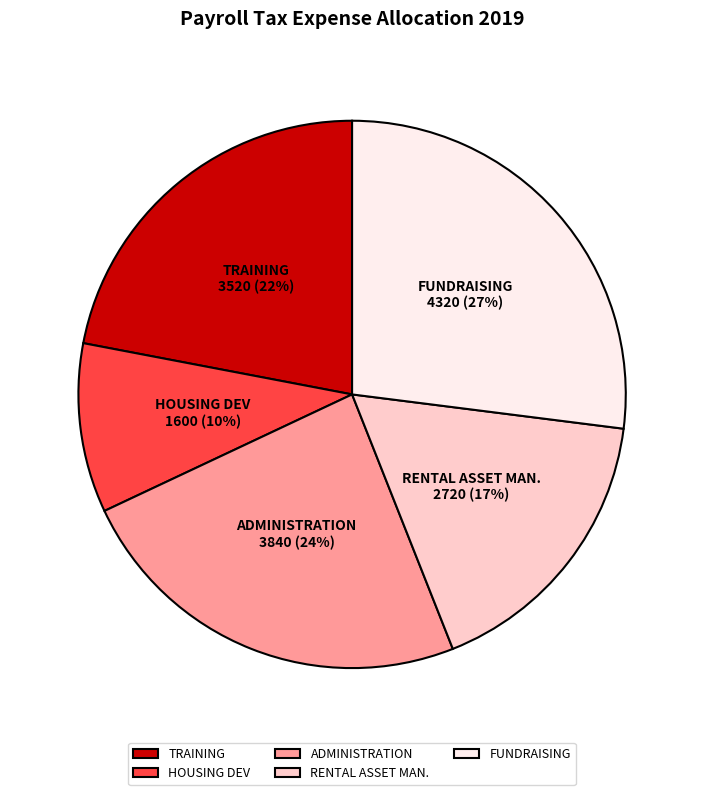

True or false: RENTAL ASSET MAN. accounts for 6% of the total.

False